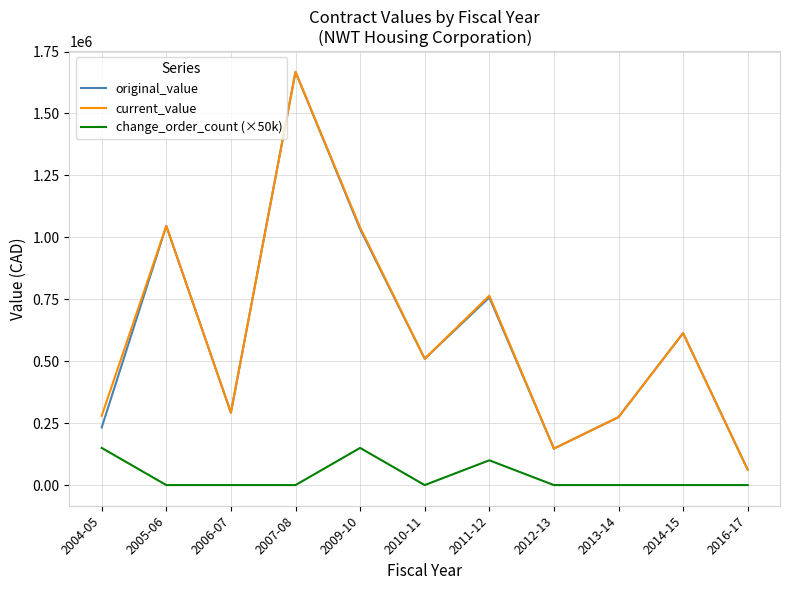

Which series changed the most between 2010-11 and 2011-12?

current_value